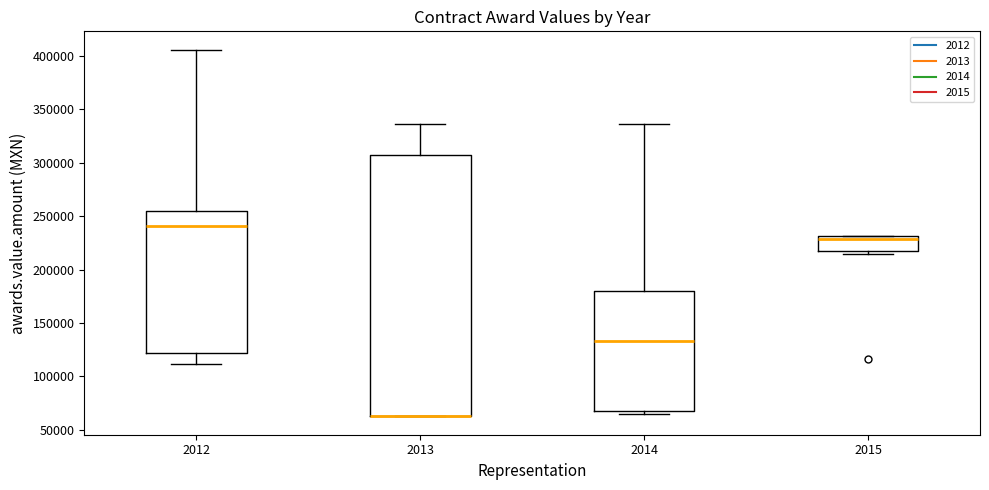

Where is the upper edge of the box at x = 2012 on the y-axis? The values are not printed on the chart, so give them approximately, as read against the axis.

255000